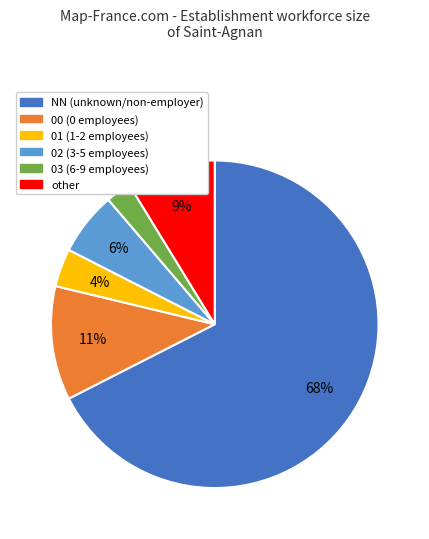

How many segments does this pie chart have?

6